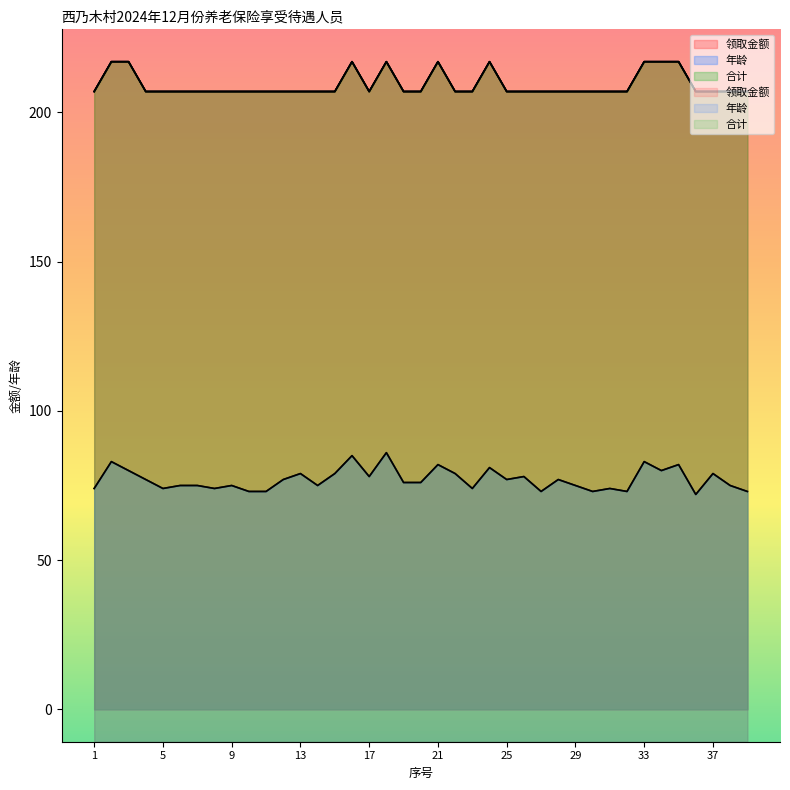

Rank the series by their maximum value, from highest to lowest.

领取金额, 合计, 年龄